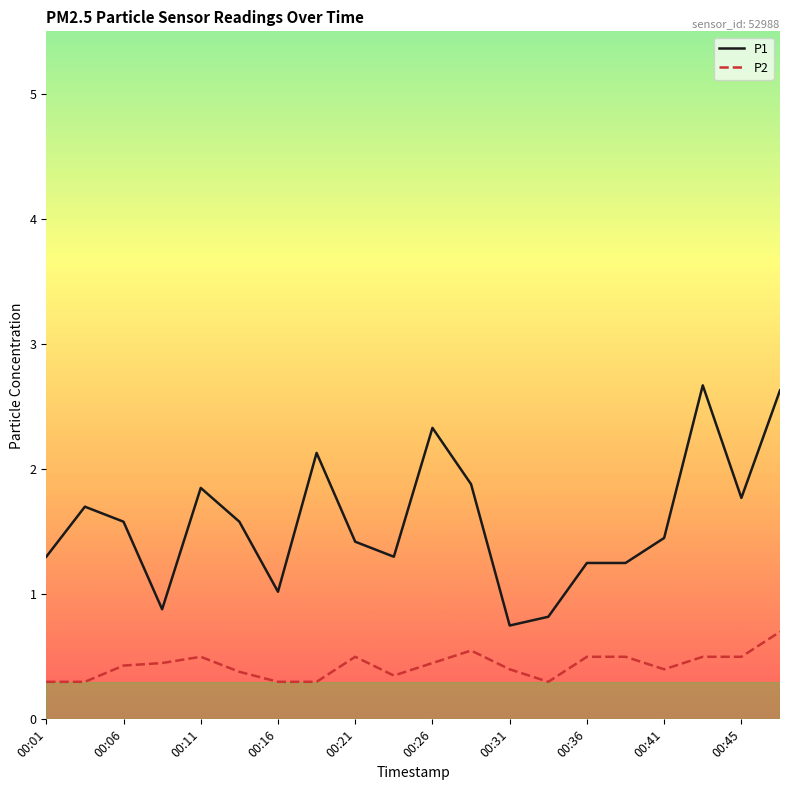

Rank the series by their average value, from highest to lowest.

P1, P2